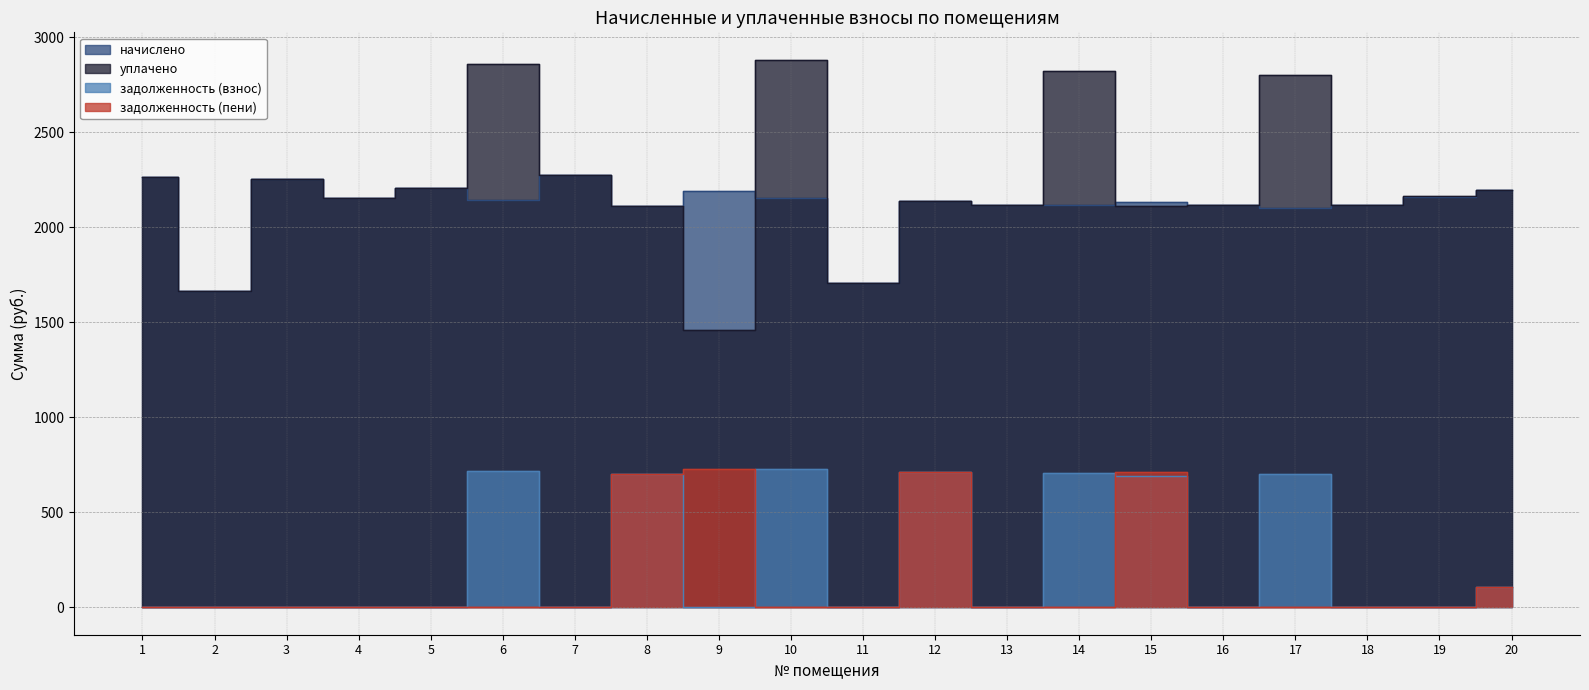

True or false: уплачено and задолженность (пени) cross at least once.

False